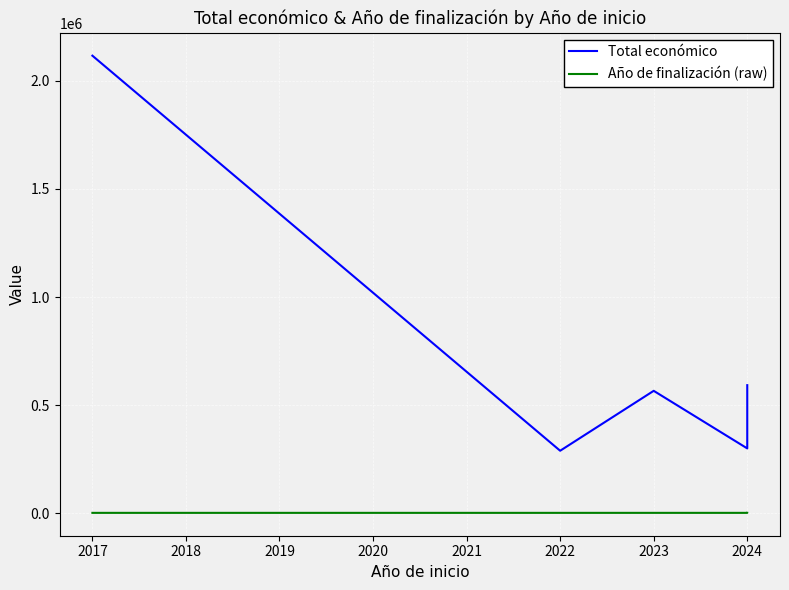

True or false: Total económico has a value of 1037432 at 2024.

False